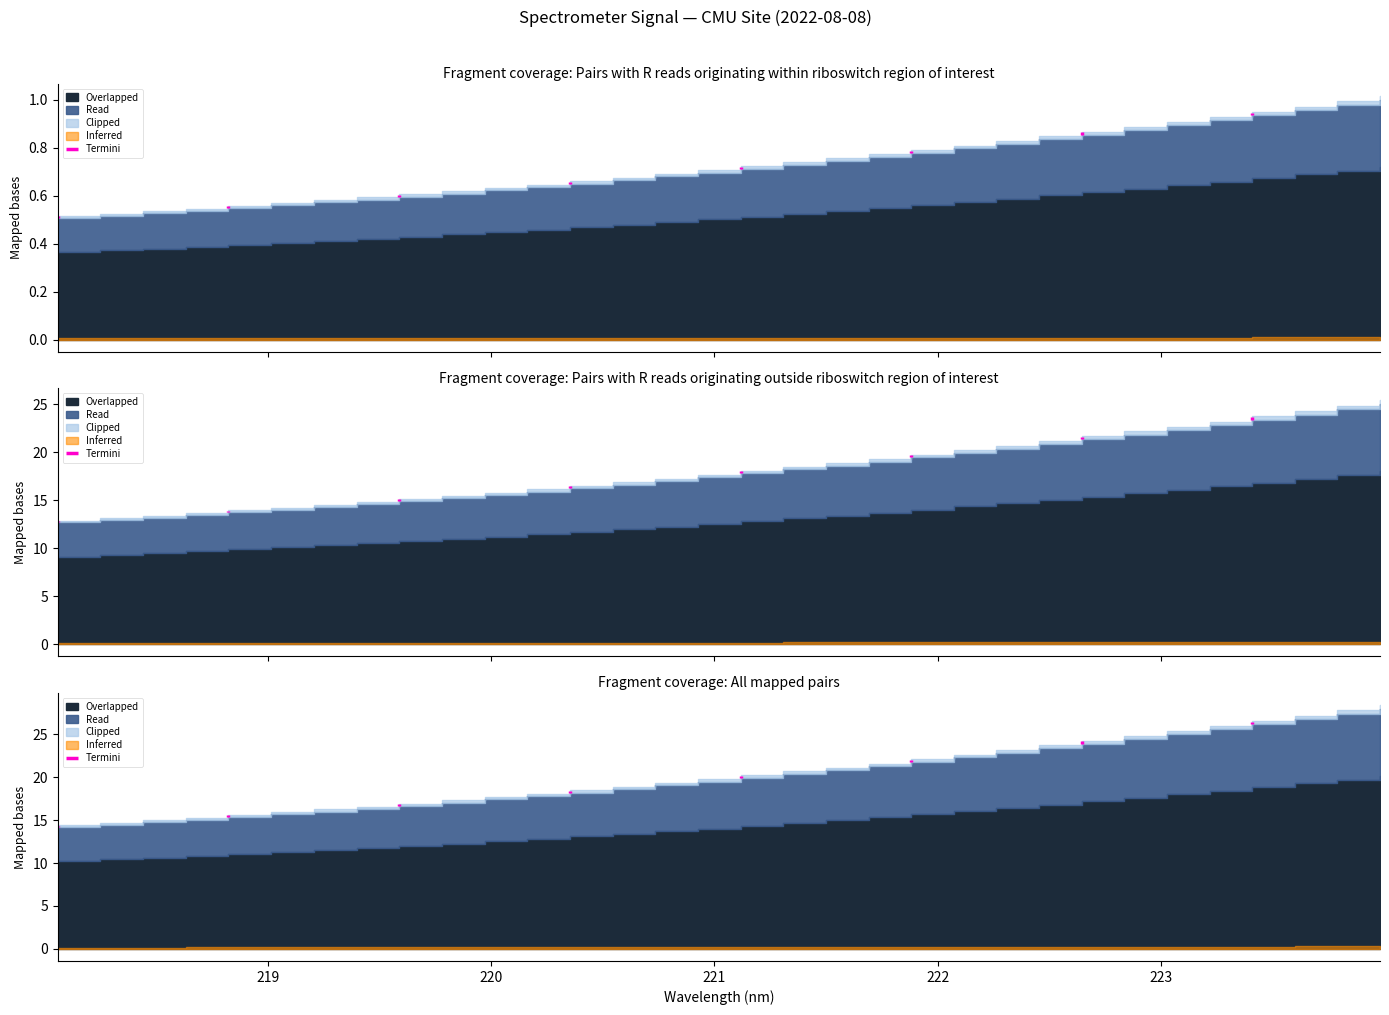

What is the ratio of the value at 223.7895 to the value at 218.2508?

1.9